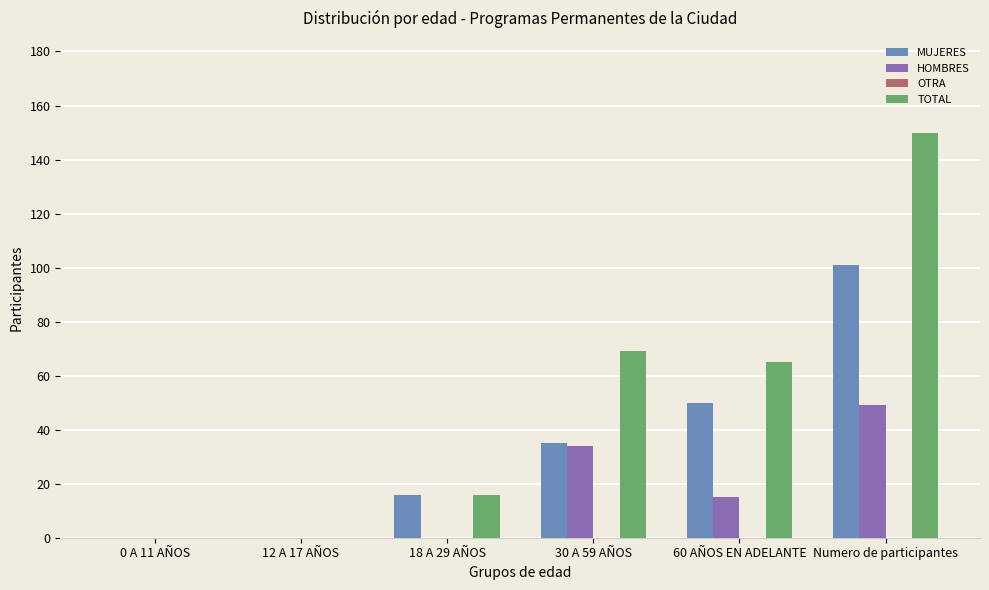

Reading left to right, extract all data points from this chart.

MUJERES: 0 A 11 AÑOS=0	12 A 17 AÑOS=0	18 A 29 AÑOS=16	30 A 59 AÑOS=35	60 AÑOS EN ADELANTE=50	Numero de participantes=101
HOMBRES: 0 A 11 AÑOS=0	12 A 17 AÑOS=0	18 A 29 AÑOS=0	30 A 59 AÑOS=34	60 AÑOS EN ADELANTE=15	Numero de participantes=49
TOTAL: 0 A 11 AÑOS=0	12 A 17 AÑOS=0	18 A 29 AÑOS=16	30 A 59 AÑOS=69	60 AÑOS EN ADELANTE=65	Numero de participantes=150